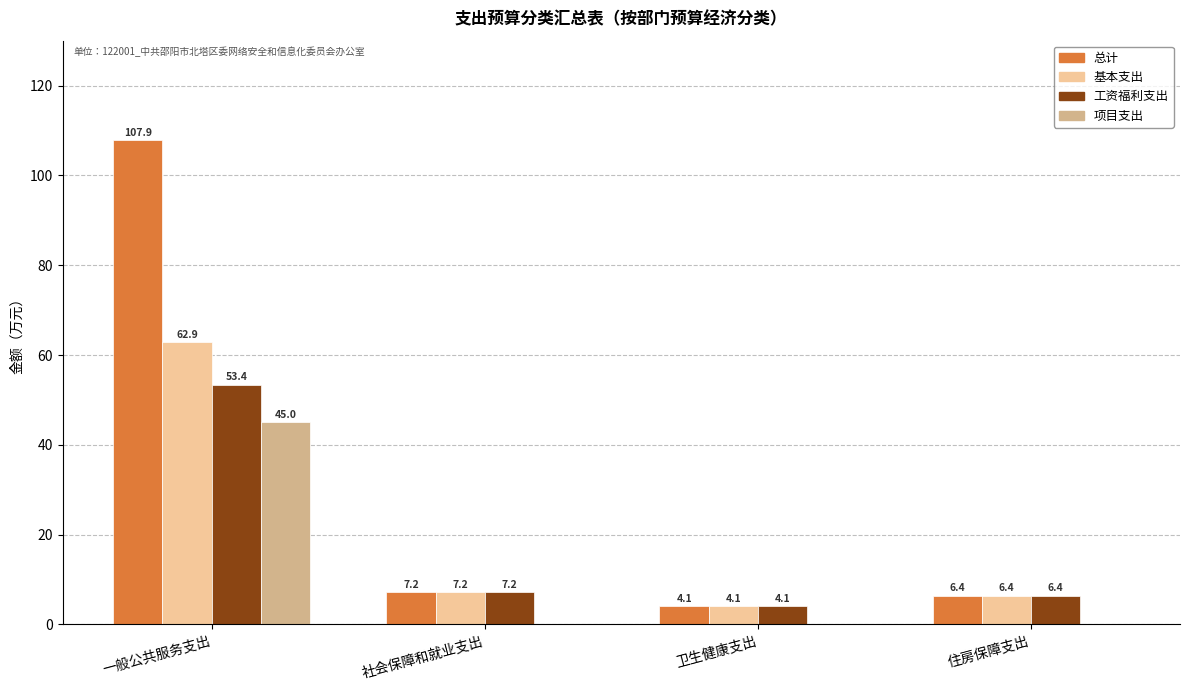

At which label does 基本支出 first exceed 7?

一般公共服务支出